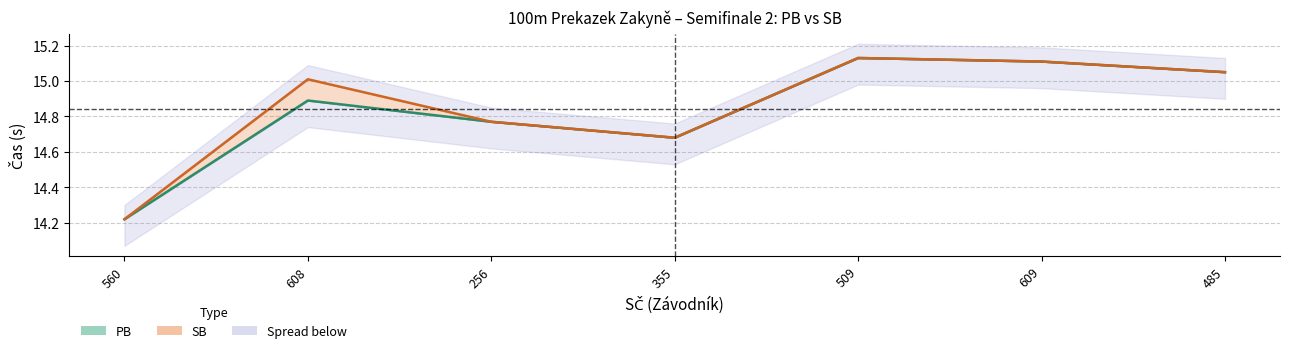

Reading right to left, extract all data points from this chart.

PB: 485=15.1	609=15.1	509=15.1	355=14.7	256=14.8	608=14.9	560=14.2
SB: 485=15.1	609=15.1	509=15.1	355=14.7	256=14.8	608=15.0	560=14.2